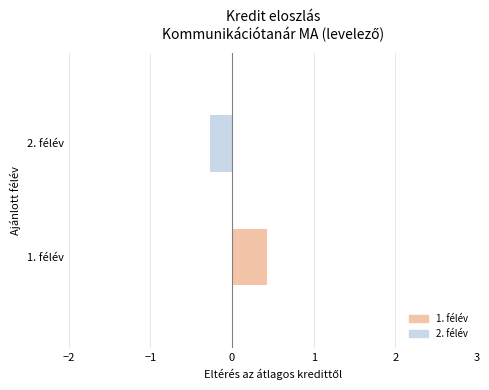

Count the number of values greater than 0.

1